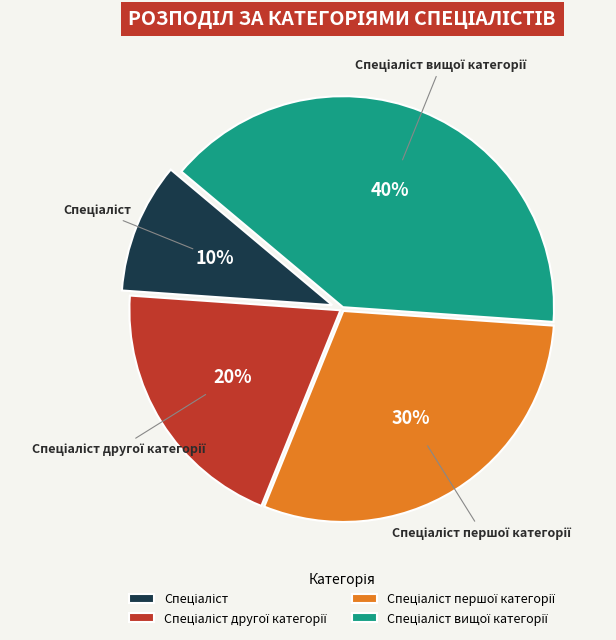

To the nearest percent, what is the difference between the largest and smallest slice percentages?

30%